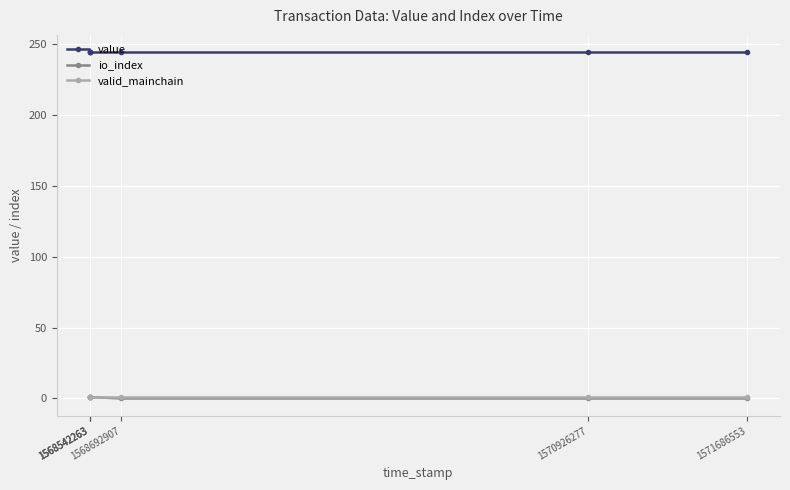

The value of io_index at 1568542263 is 1.0. True or false?

True